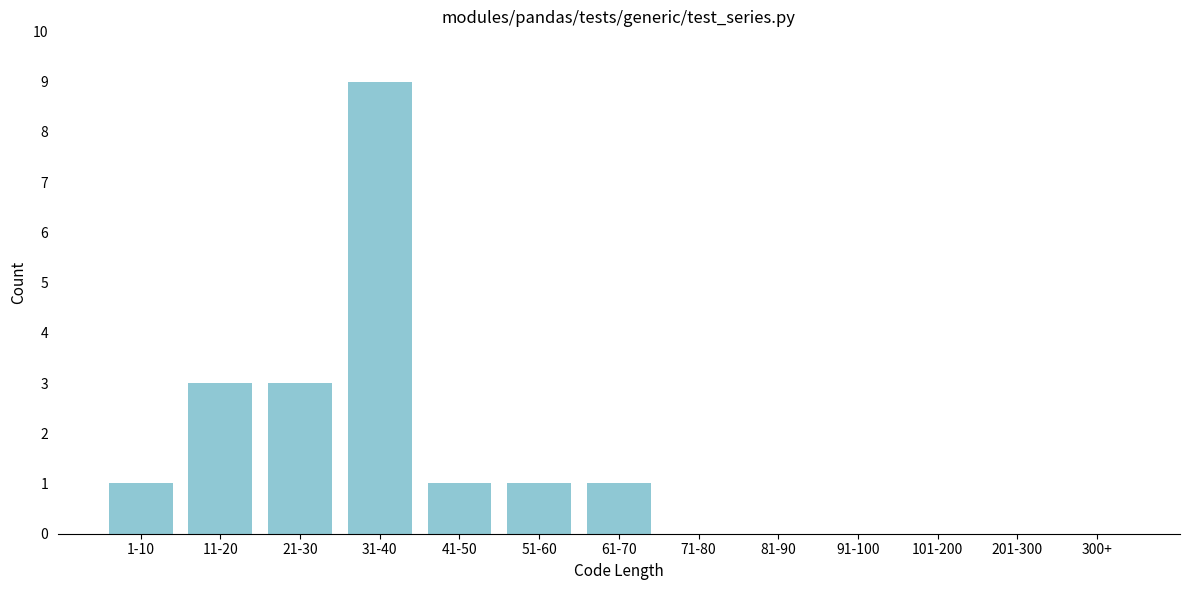

Reading right to left, what are all the values shown in this chart?

300+=0	201-300=0	101-200=0	91-100=0	81-90=0	71-80=0	61-70=1	51-60=1	41-50=1	31-40=9	21-30=3	11-20=3	1-10=1